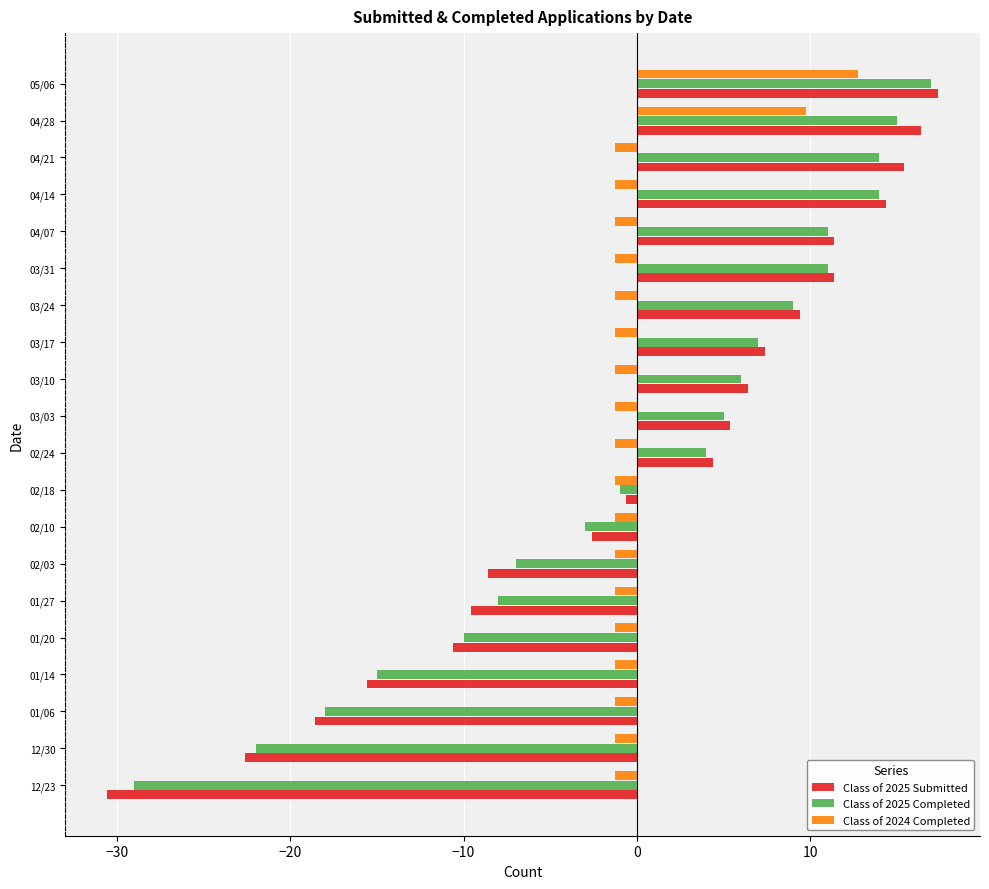

What is the maximum value for Class of 2024 Completed?

12.8